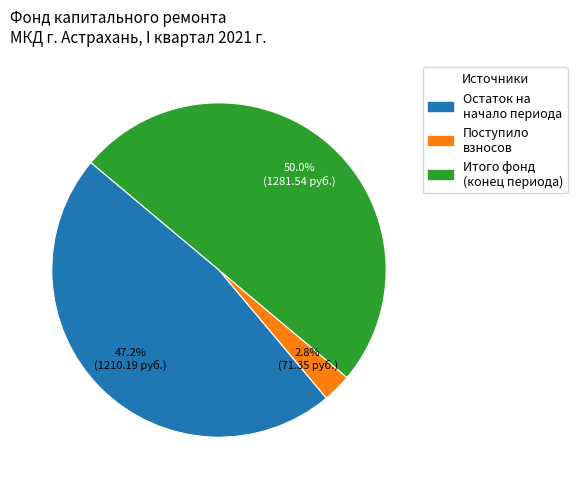

Which slice represents more than half of the pie?

Итого фонд (конец периода)